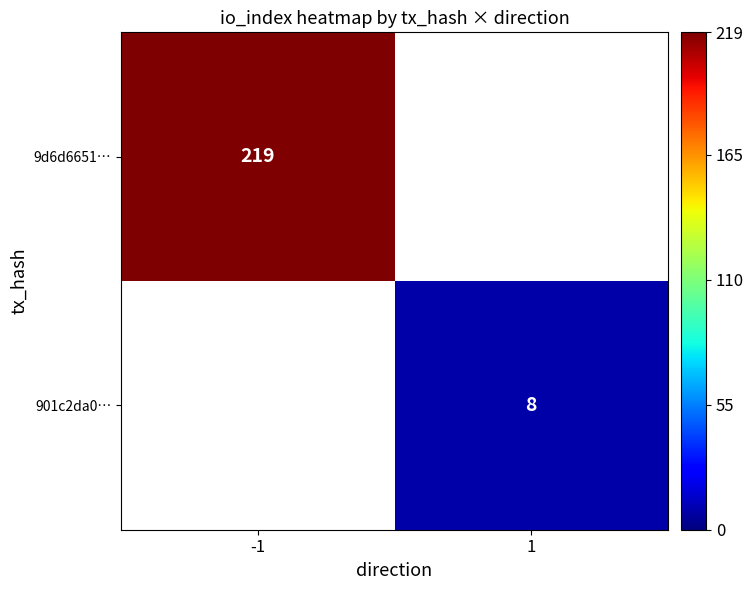

The value of 9d6d6651… at -1 is 219. True or false?

True